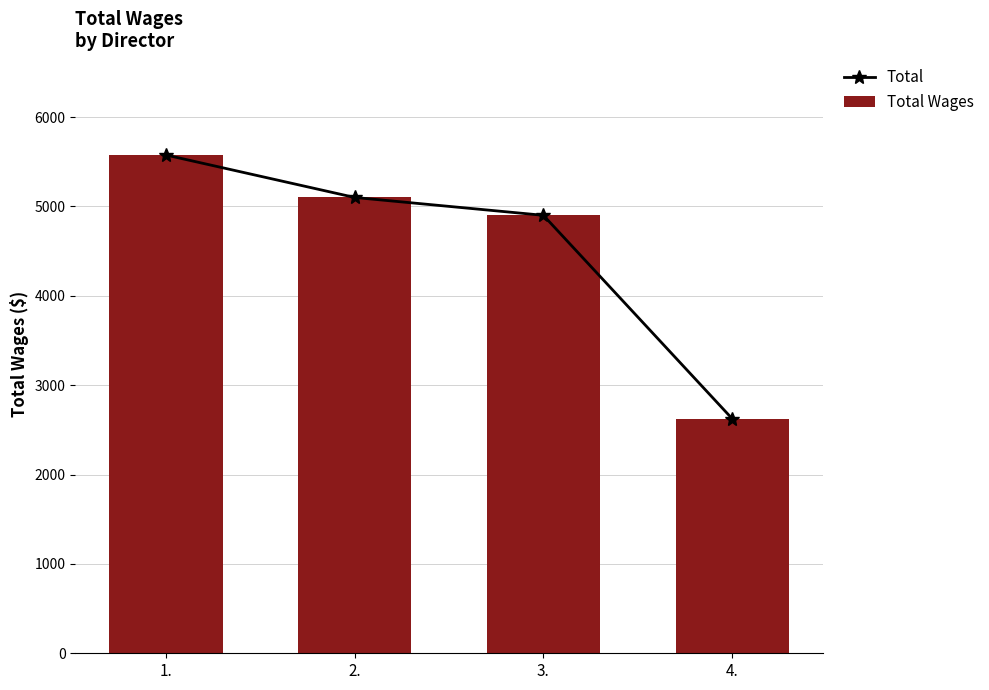

True or false: Total Wages has a value of 2625 at 4..

True